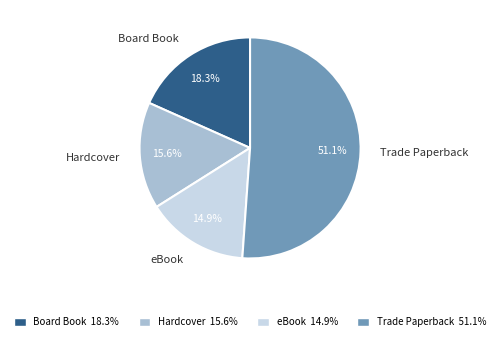

Which category has the biggest portion of the pie?

Trade Paperback